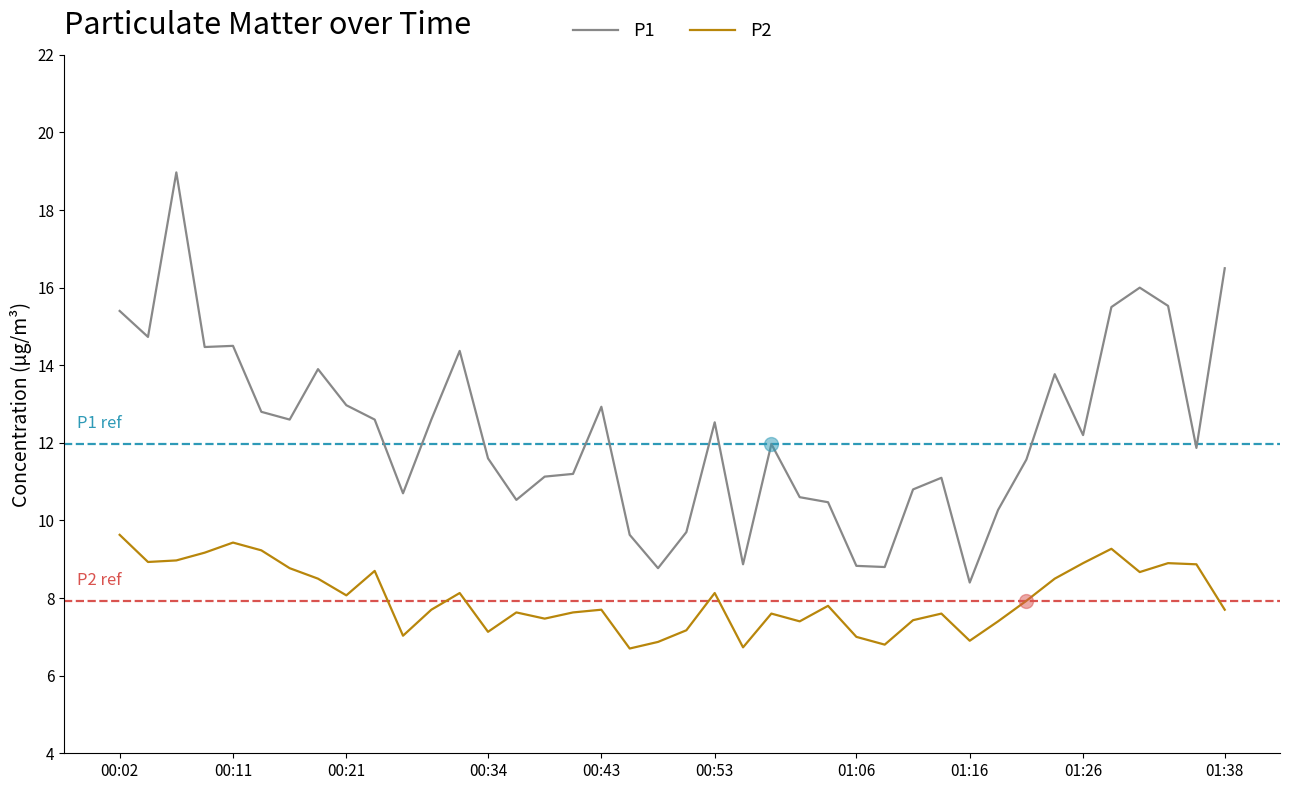

Which series has the widest spread of values?

P1